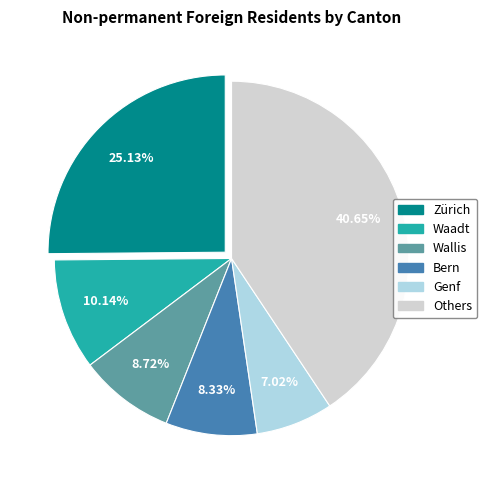

Is there any slice that represents more than half of the pie?

No